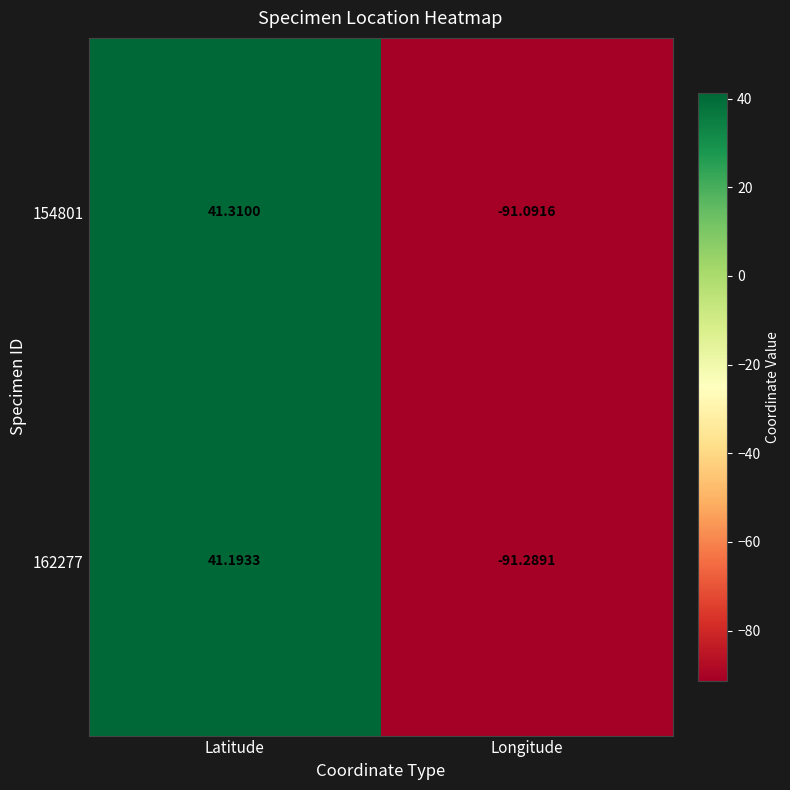

Count the number of data series in this chart.

2